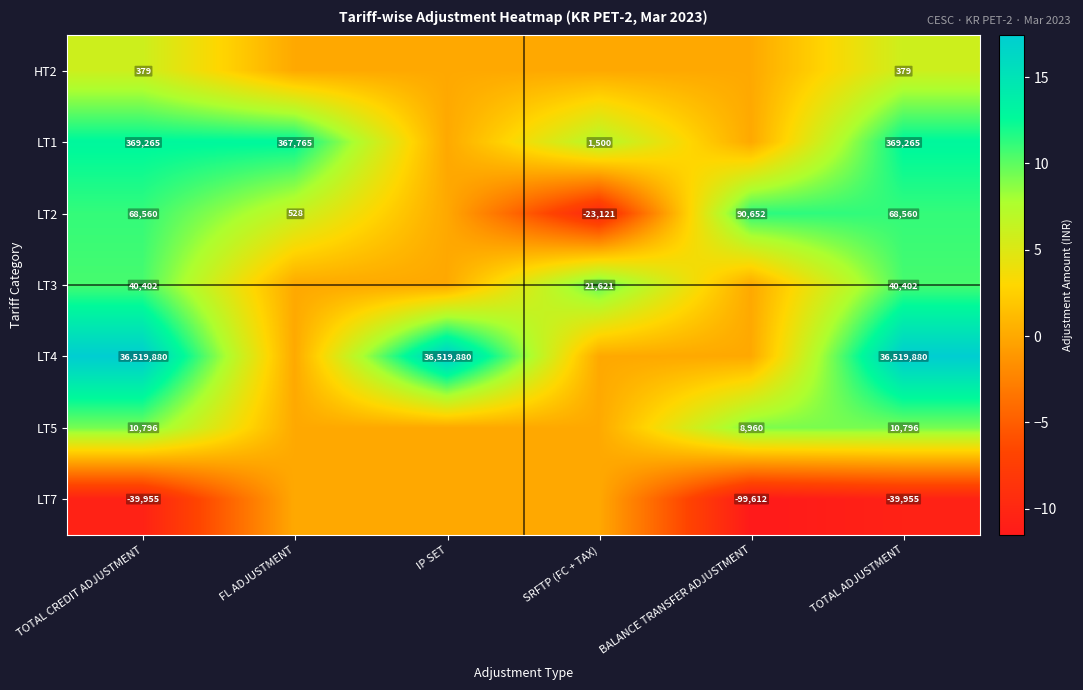

What is the difference between the highest and lowest values at TOTAL ADJUSTMENT?

36559835